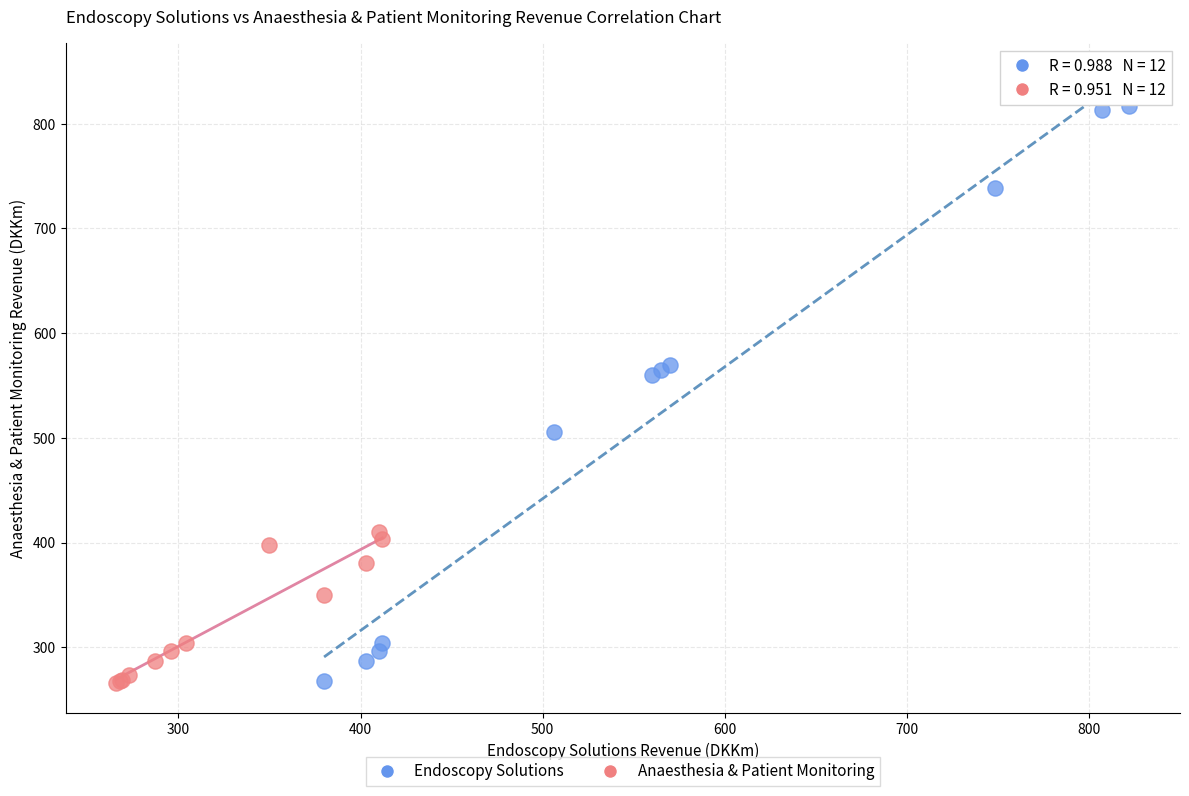

What are all the series names shown in the legend?

Endoscopy Solutions, Anaesthesia & Patient Monitoring